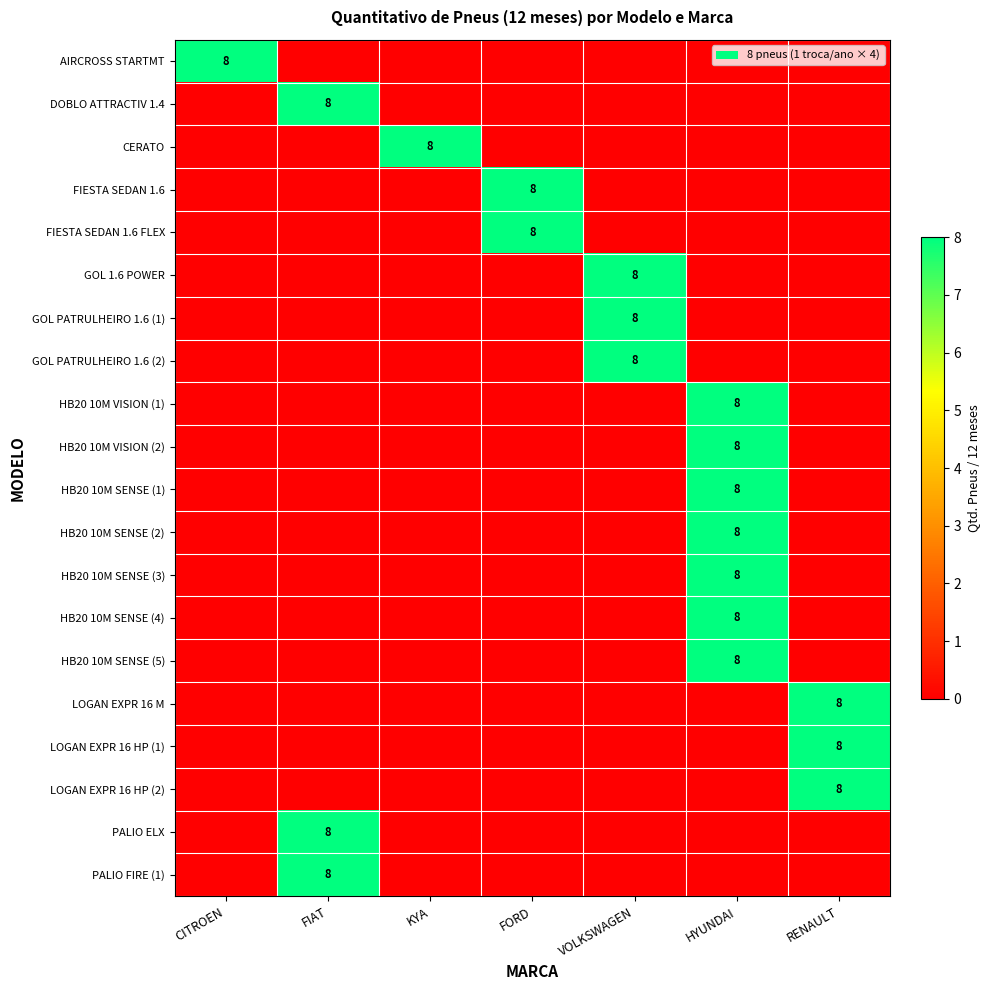

What is the difference between the highest and lowest values at FORD?

8